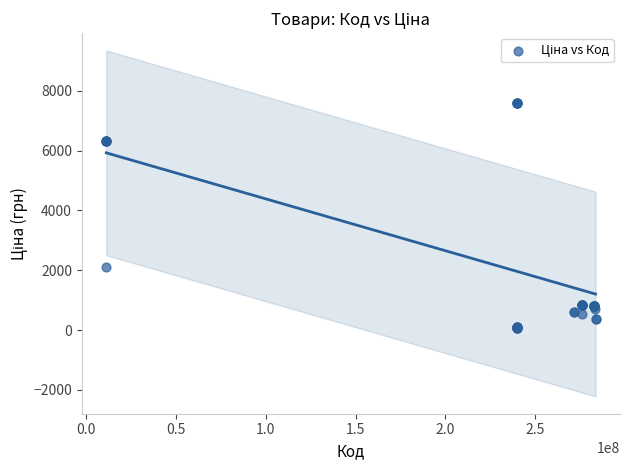

What Y value in the scatter plot is closest to 3826?

2108.4